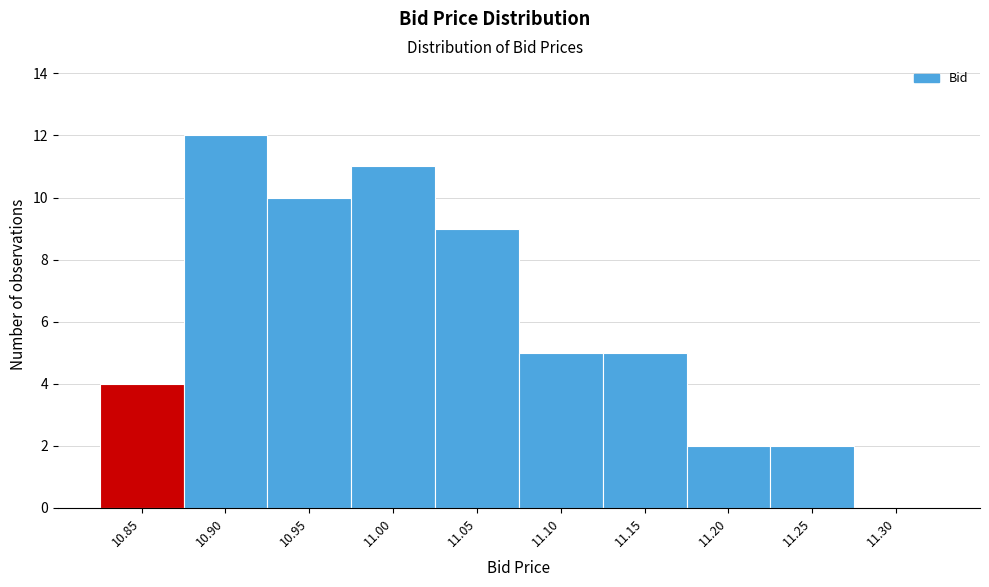

Reading left to right, transcribe all the data shown in this chart.

10.85=4	10.90=12	10.95=10	11.00=11	11.05=9	11.10=5	11.15=5	11.20=2	11.25=2	11.30=0